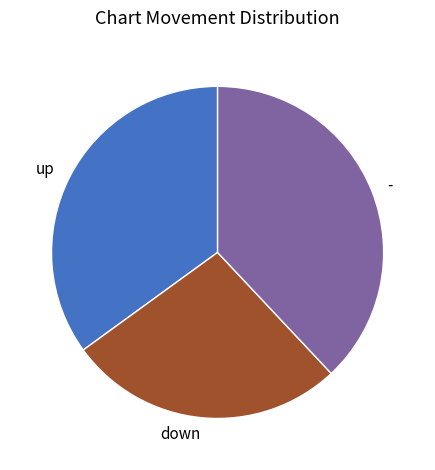

The - slice represents 38% of the pie. True or false?

True